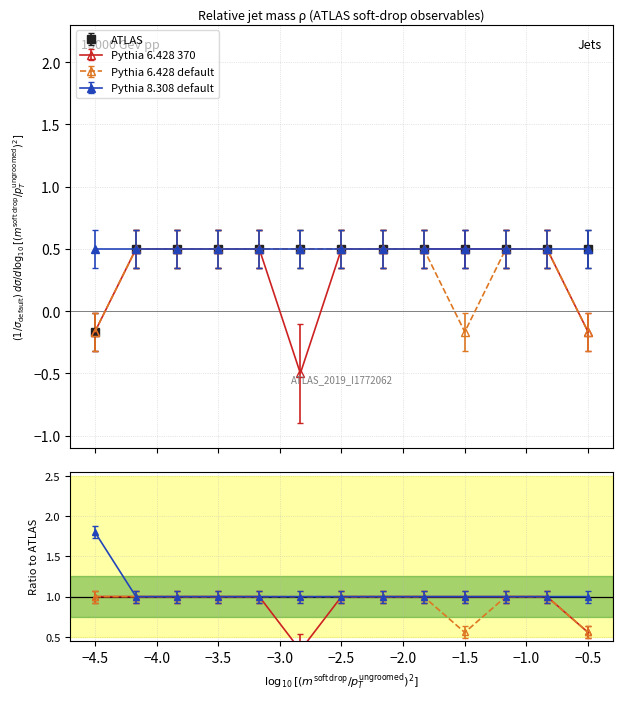

How many values in ATLAS are below zero?

1